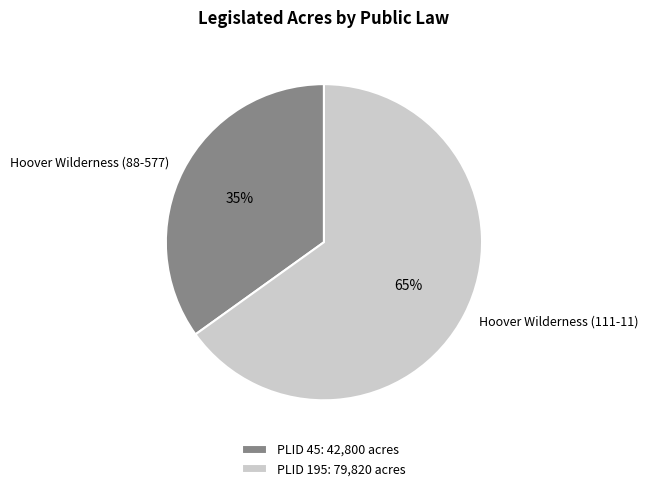

Combined, do Hoover Wilderness (88-577) and Hoover Wilderness (111-11) account for over 50%?

Yes